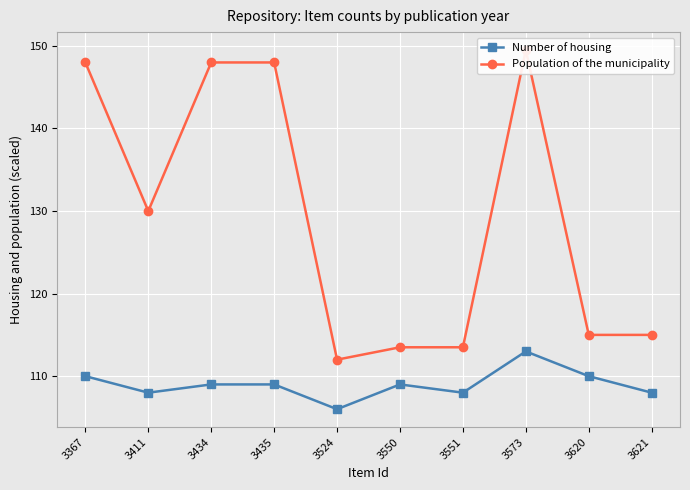

How many categories are shown in the chart?

10